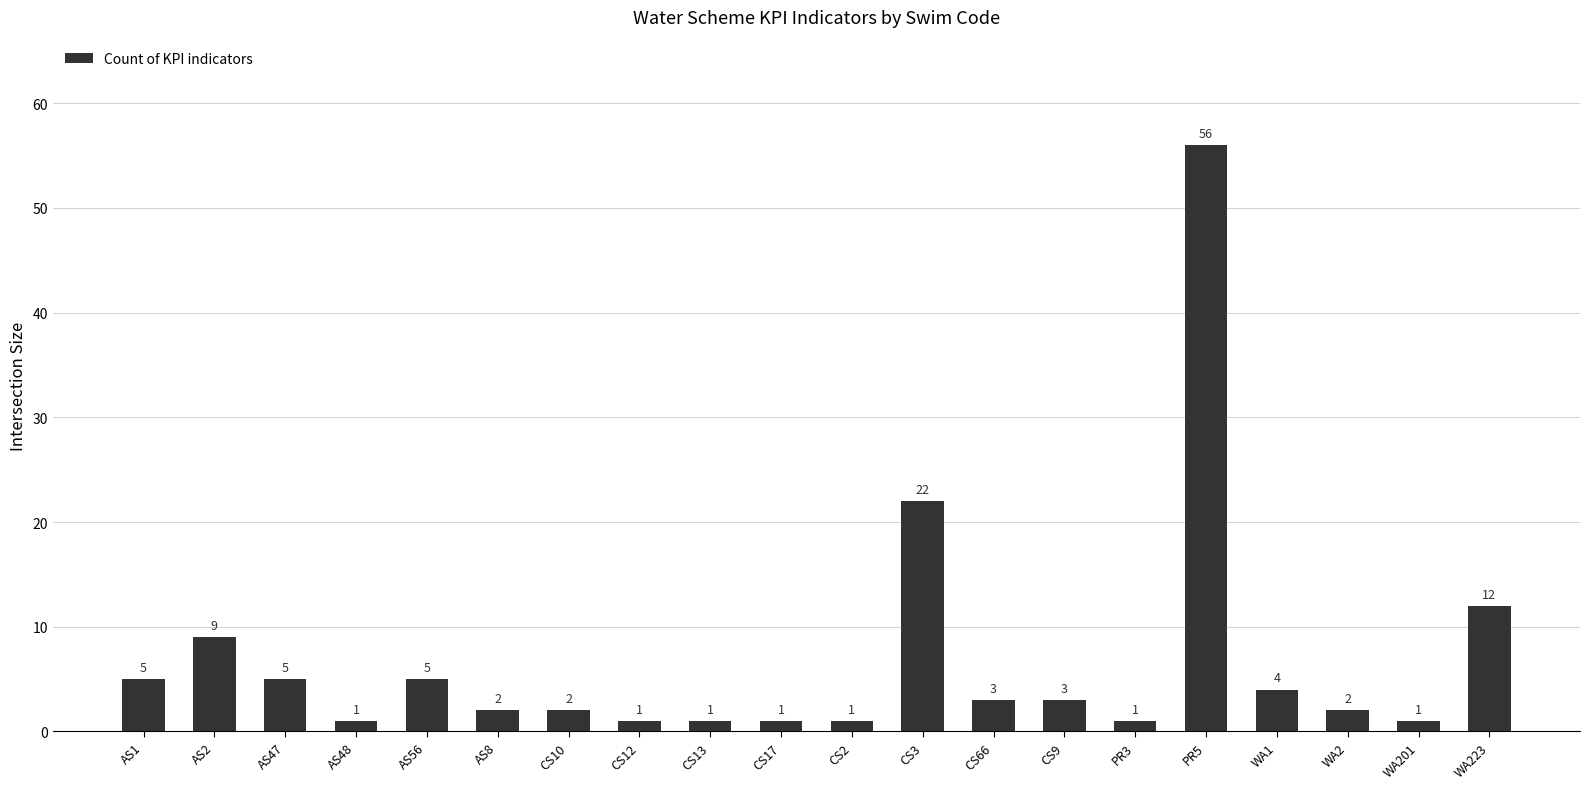

What is the maximum value shown in the chart?

56